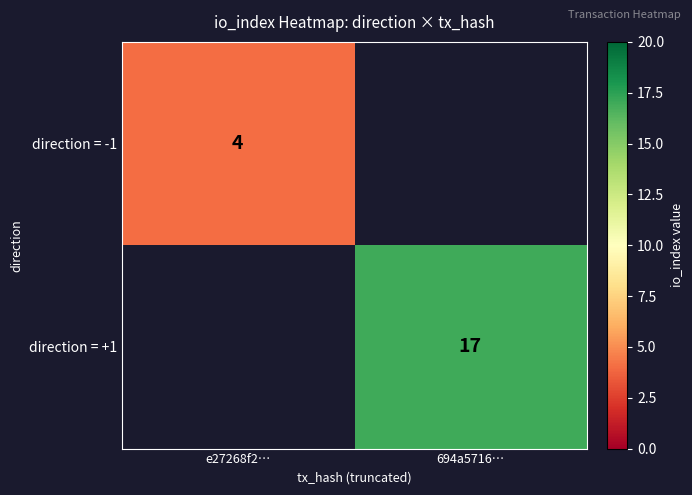

The value of direction = -1 at e27268f2… is 6. True or false?

False